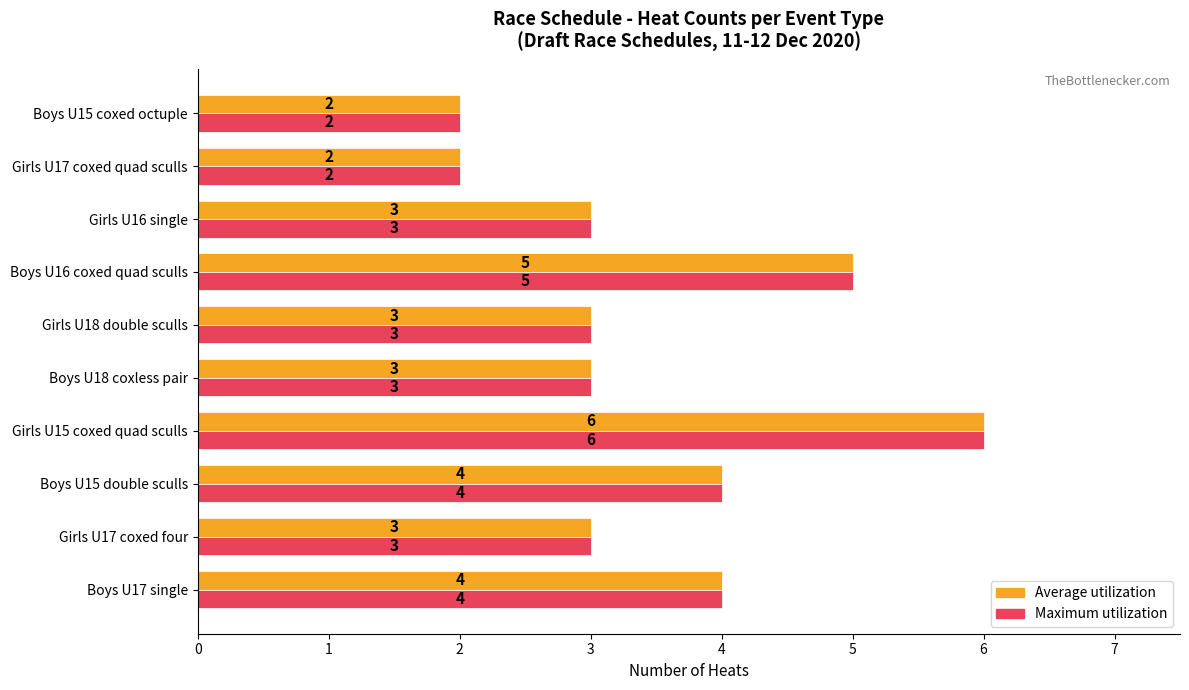

The value of Maximum utilization at Boys U18 coxless pair is 2. True or false?

False